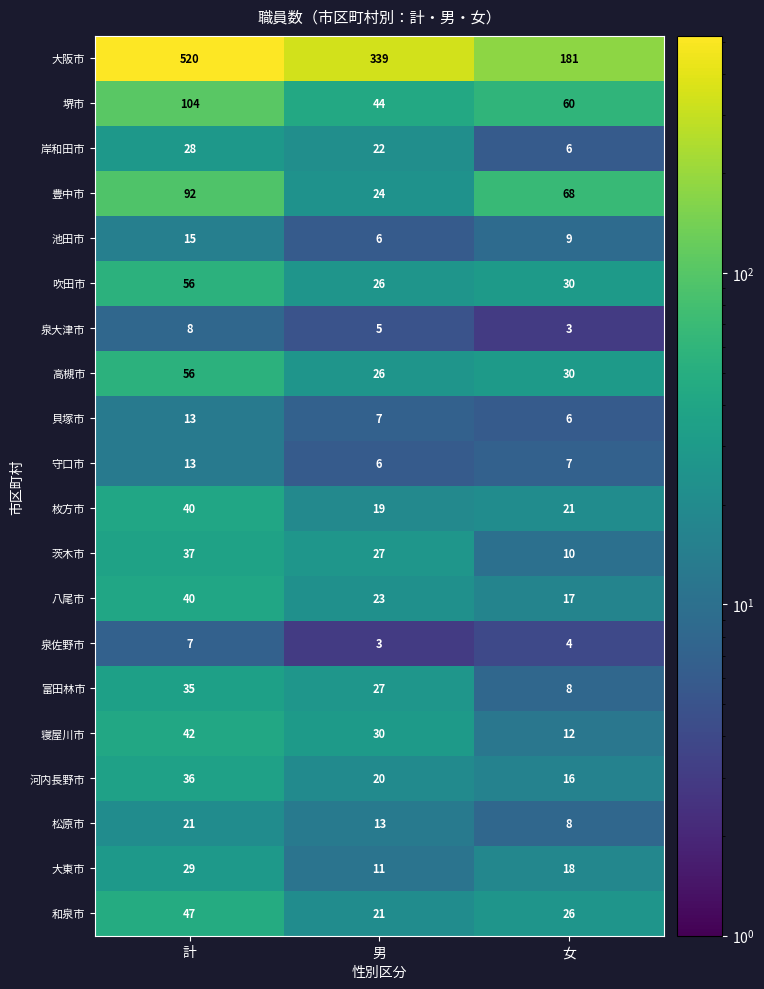

Which series has the largest total across all categories?

大阪市